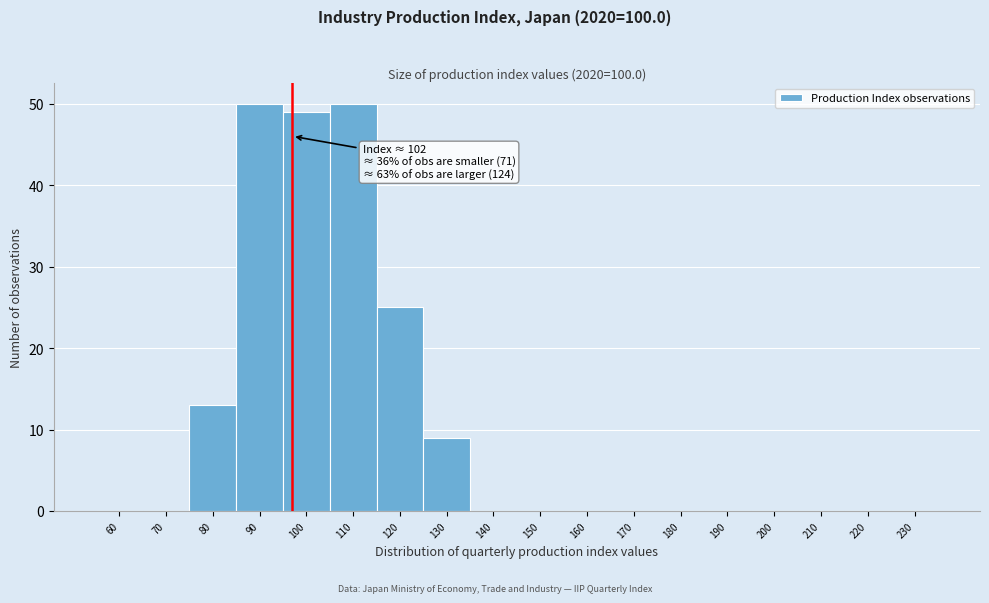

Reading right to left, list all the values displayed in this chart.

230=0	220=0	210=0	200=0	190=0	180=0	170=0	160=0	150=0	140=0	130=9	120=25	110=50	100=49	90=50	80=13	70=0	60=0